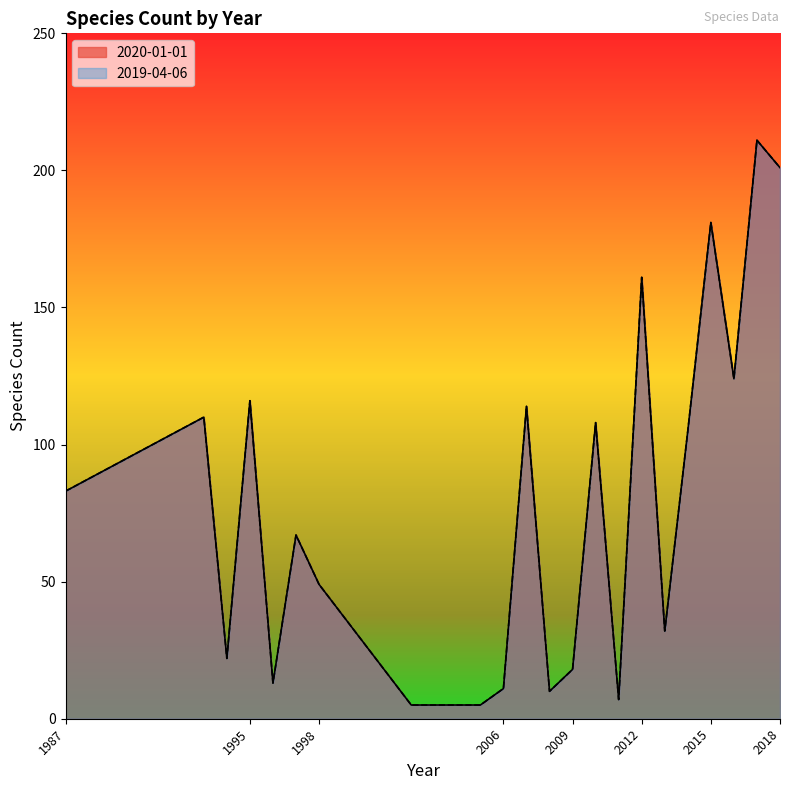

How many values in the 2020-01-01 series are below 83?

11